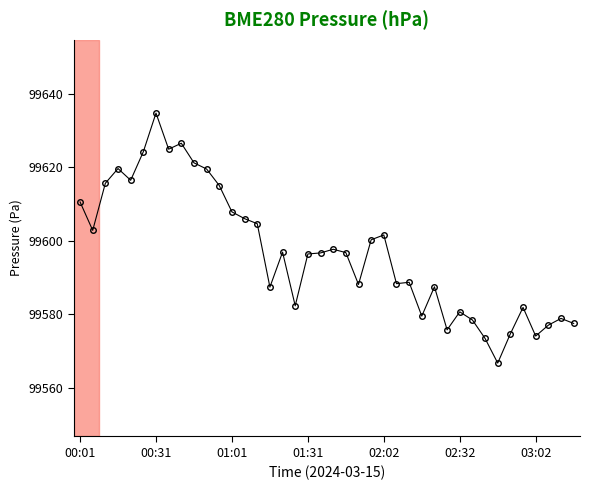

What is the sum of all values?

3983877.1